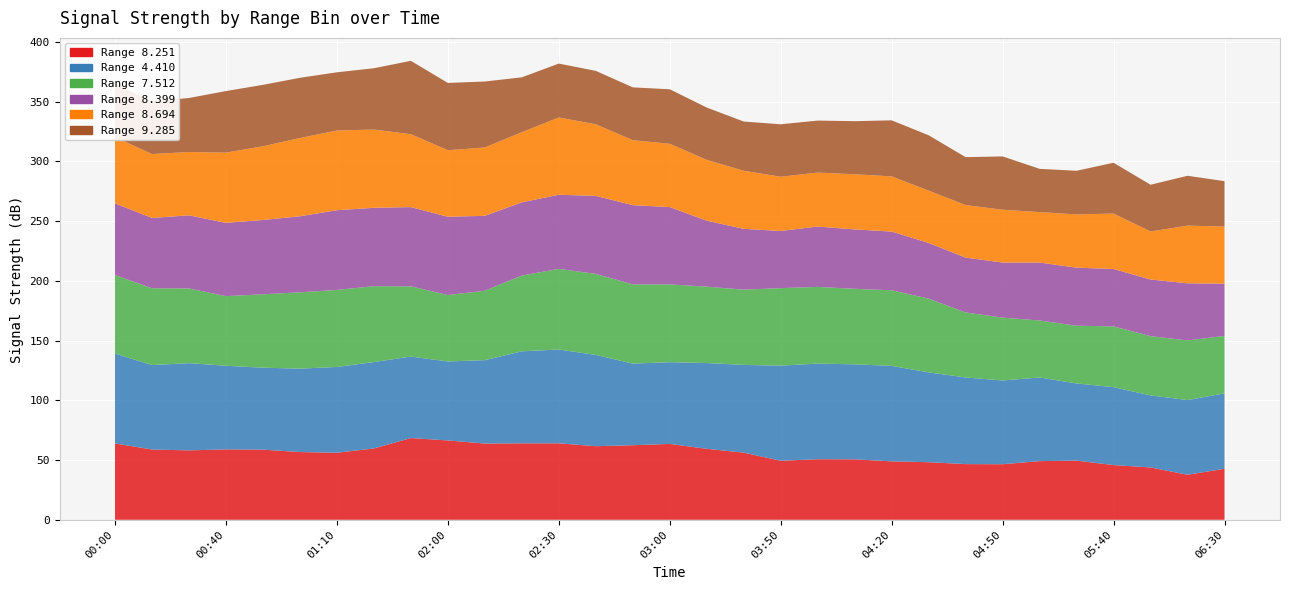

Reading left to right, what are all the values shown in this chart?

8.251: 2015/11/04 00:00=63.9	2015/11/04 00:10=58.8	2015/11/04 00:20=58.1	2015/11/04 00:40=58.9	2015/11/04 00:50=58.7	2015/11/04 01:00=56.7	2015/11/04 01:10=56.1	2015/11/04 01:20=59.7	2015/11/04 01:50=68.4	2015/11/04 02:00=66.4	2015/11/04 02:10=63.8	2015/11/04 02:20=64.0	2015/11/04 02:30=64.0	2015/11/04 02:40=61.6	2015/11/04 02:50=62.4	2015/11/04 03:00=63.5	2015/11/04 03:10=59.4	2015/11/04 03:20=56.2	2015/11/04 03:50=49.4	2015/11/04 04:00=50.7	2015/11/04 04:10=50.6	2015/11/04 04:20=48.9	2015/11/04 04:30=48.2	2015/11/04 04:40=46.6	2015/11/04 04:50=46.5	2015/11/04 05:20=49.1	2015/11/04 05:30=49.5	2015/11/04 05:40=45.8	2015/11/04 06:10=43.8	2015/11/04 06:20=37.7	2015/11/04 06:30=42.7
4.410: 2015/11/04 00:00=75.2	2015/11/04 00:10=70.7	2015/11/04 00:20=73.0	2015/11/04 00:40=70.0	2015/11/04 00:50=68.6	2015/11/04 01:00=69.8	2015/11/04 01:10=71.8	2015/11/04 01:20=72.3	2015/11/04 01:50=68.2	2015/11/04 02:00=66.1	2015/11/04 02:10=69.8	2015/11/04 02:20=77.0	2015/11/04 02:30=78.5	2015/11/04 02:40=76.4	2015/11/04 02:50=68.3	2015/11/04 03:00=68.4	2015/11/04 03:10=71.8	2015/11/04 03:20=73.4	2015/11/04 03:50=79.6	2015/11/04 04:00=80.0	2015/11/04 04:10=79.5	2015/11/04 04:20=79.9	2015/11/04 04:30=75.2	2015/11/04 04:40=72.5	2015/11/04 04:50=70.1	2015/11/04 05:20=70.0	2015/11/04 05:30=64.6	2015/11/04 05:40=65.2	2015/11/04 06:10=60.3	2015/11/04 06:20=62.5	2015/11/04 06:30=63.1
7.512: 2015/11/04 00:00=65.7	2015/11/04 00:10=64.3	2015/11/04 00:20=62.5	2015/11/04 00:40=58.3	2015/11/04 00:50=61.4	2015/11/04 01:00=63.9	2015/11/04 01:10=64.5	2015/11/04 01:20=63.5	2015/11/04 01:50=58.8	2015/11/04 02:00=55.6	2015/11/04 02:10=58.1	2015/11/04 02:20=63.4	2015/11/04 02:30=67.5	2015/11/04 02:40=67.8	2015/11/04 02:50=66.3	2015/11/04 03:00=65.1	2015/11/04 03:10=63.9	2015/11/04 03:20=63.0	2015/11/04 03:50=64.9	2015/11/04 04:00=64.2	2015/11/04 04:10=63.2	2015/11/04 04:20=63.3	2015/11/04 04:30=61.7	2015/11/04 04:40=54.4	2015/11/04 04:50=52.6	2015/11/04 05:20=47.7	2015/11/04 05:30=48.3	2015/11/04 05:40=50.9	2015/11/04 06:10=49.6	2015/11/04 06:20=49.9	2015/11/04 06:30=48.1
8.399: 2015/11/04 00:00=60.0	2015/11/04 00:10=58.8	2015/11/04 00:20=61.2	2015/11/04 00:40=61.3	2015/11/04 00:50=62.2	2015/11/04 01:00=63.6	2015/11/04 01:10=66.7	2015/11/04 01:20=65.6	2015/11/04 01:50=66.3	2015/11/04 02:00=65.5	2015/11/04 02:10=62.7	2015/11/04 02:20=61.3	2015/11/04 02:30=62.0	2015/11/04 02:40=65.3	2015/11/04 02:50=66.3	2015/11/04 03:00=64.7	2015/11/04 03:10=55.2	2015/11/04 03:20=50.9	2015/11/04 03:50=47.8	2015/11/04 04:00=50.5	2015/11/04 04:10=49.7	2015/11/04 04:20=49.1	2015/11/04 04:30=46.6	2015/11/04 04:40=45.9	2015/11/04 04:50=46.1	2015/11/04 05:20=48.5	2015/11/04 05:30=48.6	2015/11/04 05:40=48.0	2015/11/04 06:10=47.4	2015/11/04 06:20=47.8	2015/11/04 06:30=43.7
8.694: 2015/11/04 00:00=55.5	2015/11/04 00:10=53.5	2015/11/04 00:20=53.0	2015/11/04 00:40=58.8	2015/11/04 00:50=61.7	2015/11/04 01:00=65.5	2015/11/04 01:10=66.7	2015/11/04 01:20=65.5	2015/11/04 01:50=61.0	2015/11/04 02:00=55.7	2015/11/04 02:10=57.2	2015/11/04 02:20=58.7	2015/11/04 02:30=64.7	2015/11/04 02:40=59.9	2015/11/04 02:50=54.4	2015/11/04 03:00=53.0	2015/11/04 03:10=50.9	2015/11/04 03:20=48.6	2015/11/04 03:50=45.4	2015/11/04 04:00=45.2	2015/11/04 04:10=46.2	2015/11/04 04:20=46.2	2015/11/04 04:30=43.8	2015/11/04 04:40=44.0	2015/11/04 04:50=44.2	2015/11/04 05:20=42.2	2015/11/04 05:30=44.6	2015/11/04 05:40=46.4	2015/11/04 06:10=40.2	2015/11/04 06:20=48.3	2015/11/04 06:30=47.8
9.285: 2015/11/04 00:00=44.6	2015/11/04 00:10=44.1	2015/11/04 00:20=45.2	2015/11/04 00:40=51.5	2015/11/04 00:50=51.4	2015/11/04 01:00=50.4	2015/11/04 01:10=48.7	2015/11/04 01:20=51.3	2015/11/04 01:50=61.4	2015/11/04 02:00=56.3	2015/11/04 02:10=55.2	2015/11/04 02:20=45.9	2015/11/04 02:30=45.1	2015/11/04 02:40=44.7	2015/11/04 02:50=44.2	2015/11/04 03:00=45.6	2015/11/04 03:10=43.8	2015/11/04 03:20=41.2	2015/11/04 03:50=43.9	2015/11/04 04:00=43.5	2015/11/04 04:10=44.4	2015/11/04 04:20=46.9	2015/11/04 04:30=46.3	2015/11/04 04:40=40.1	2015/11/04 04:50=44.6	2015/11/04 05:20=36.2	2015/11/04 05:30=36.5	2015/11/04 05:40=42.5	2015/11/04 06:10=39.1	2015/11/04 06:20=41.7	2015/11/04 06:30=38.0